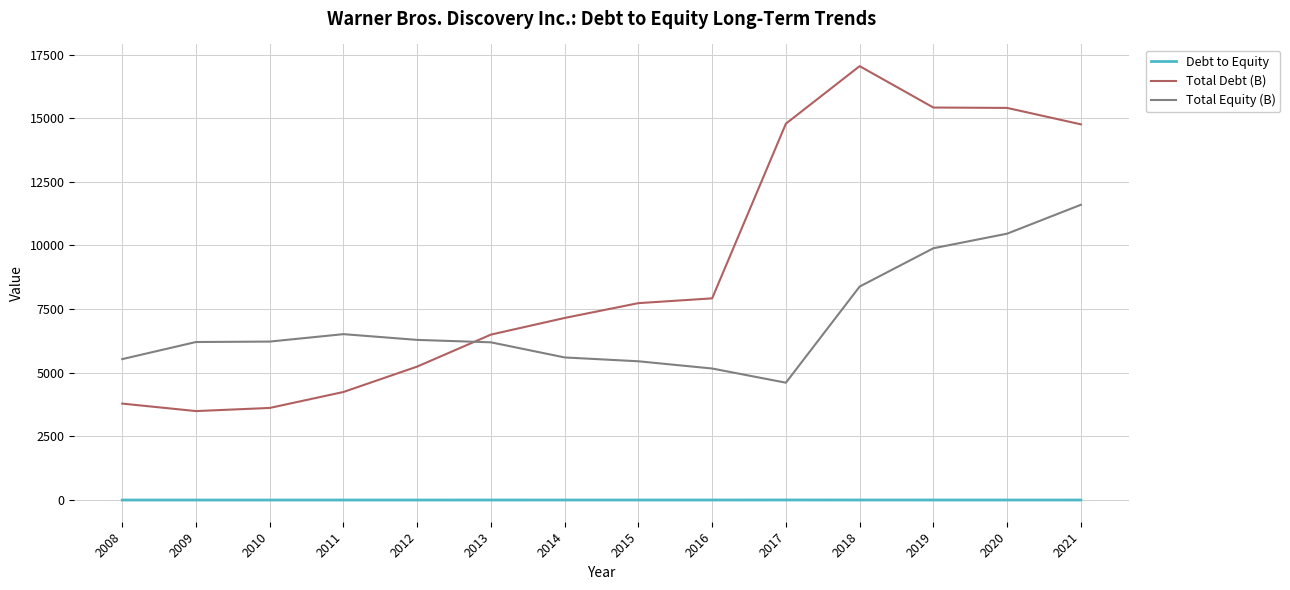

Which series has the largest total across all categories?

Total Debt (B)